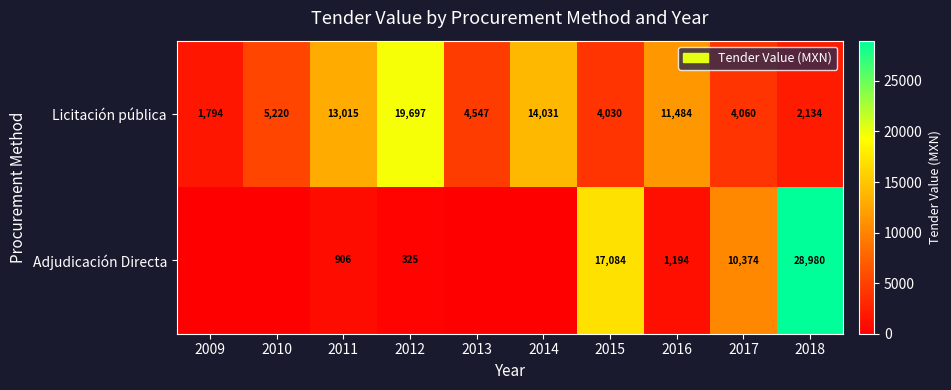

At which label is Licitación pública closest to 10745?

2016